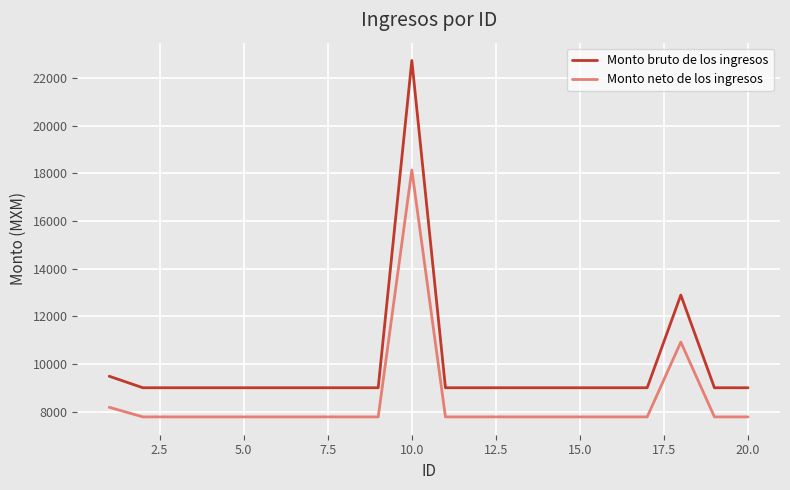

Which series has the largest total across all categories?

Monto bruto de los ingresos